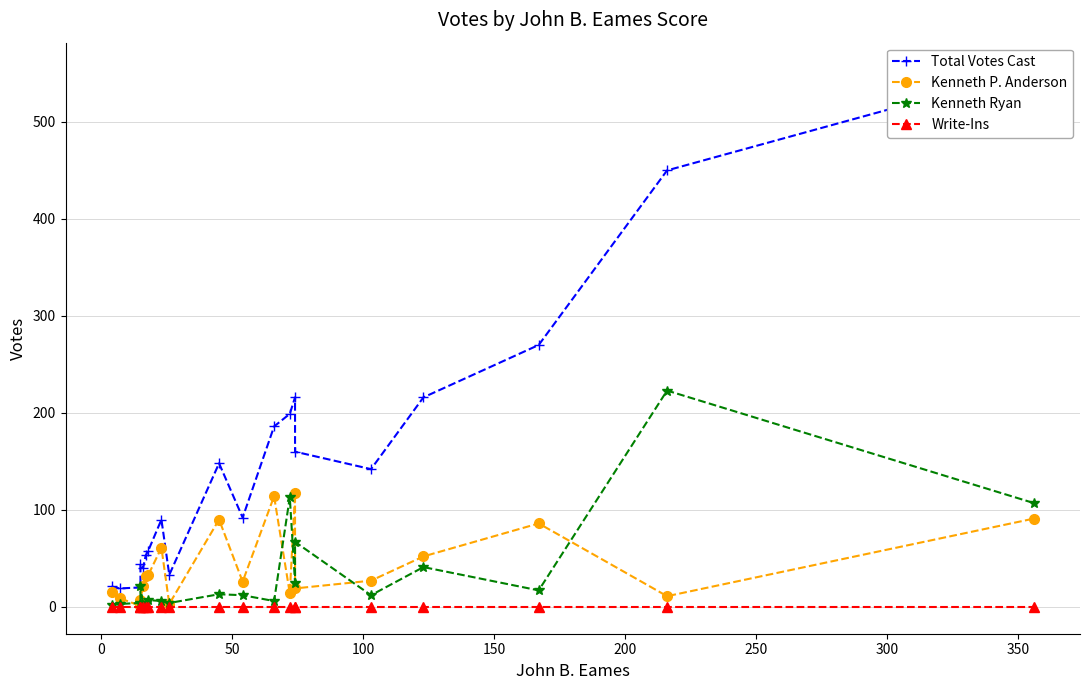

What is the average value of the Kenneth P. Anderson series?

42